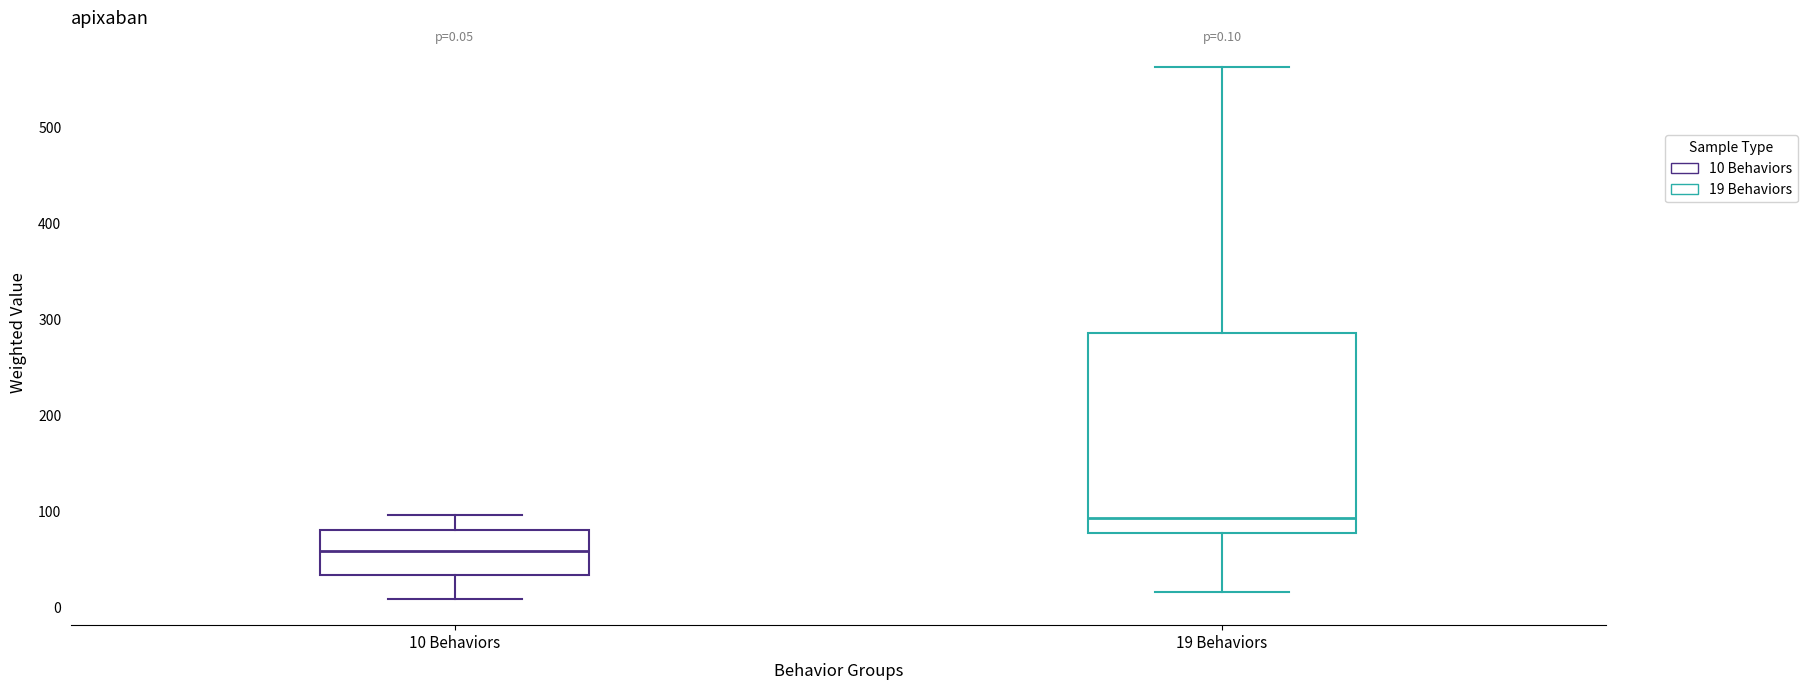

Comparing the boxes themselves (not the whiskers), which one is the tallest?

19 Behaviors